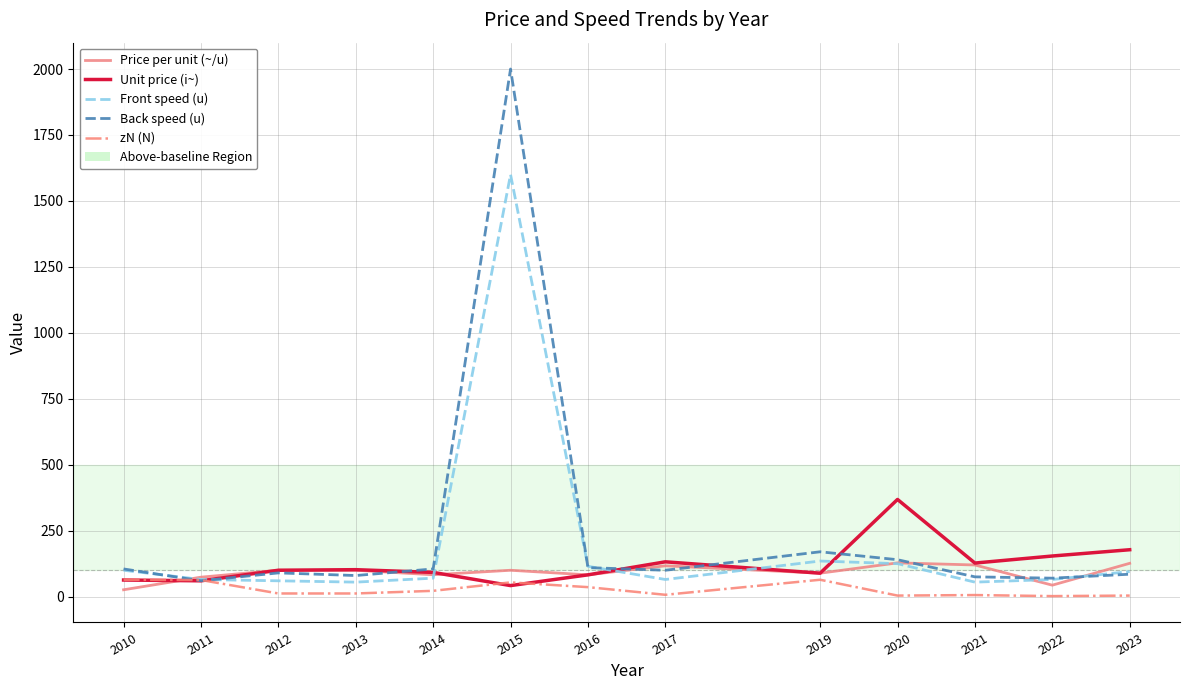

Where does the Front speed (u) series first go above 70?

2010